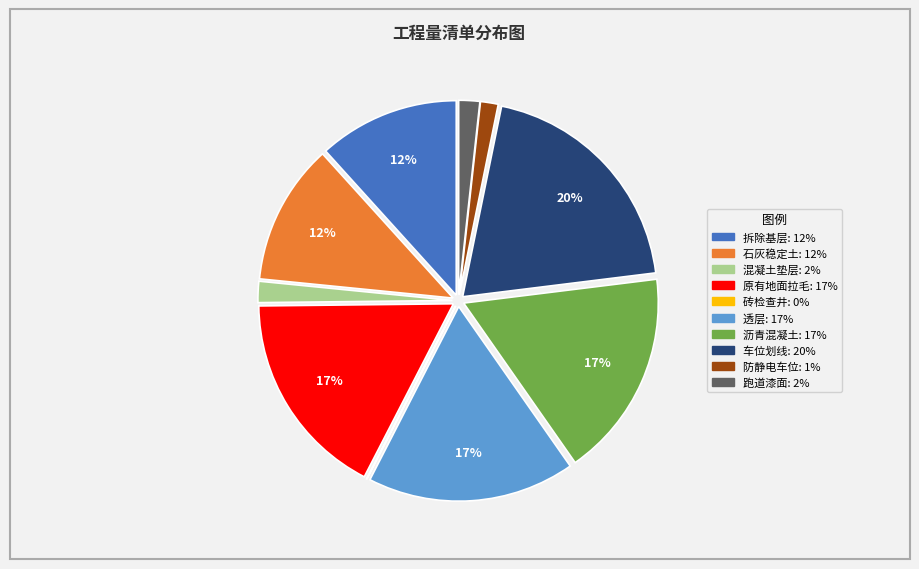

What percentage is the 拆除基层 slice, to the nearest percent?

12%